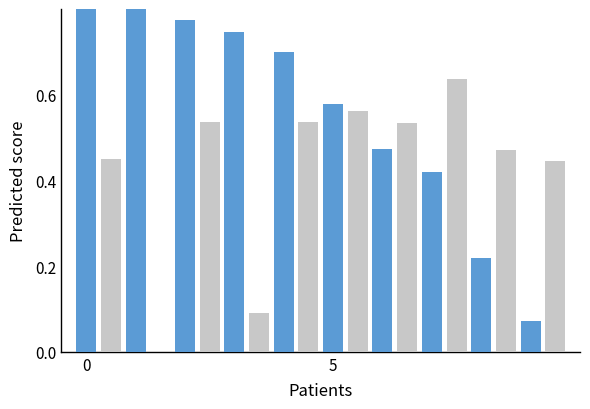

The value of Primary at 9 is 0.1. True or false?

False